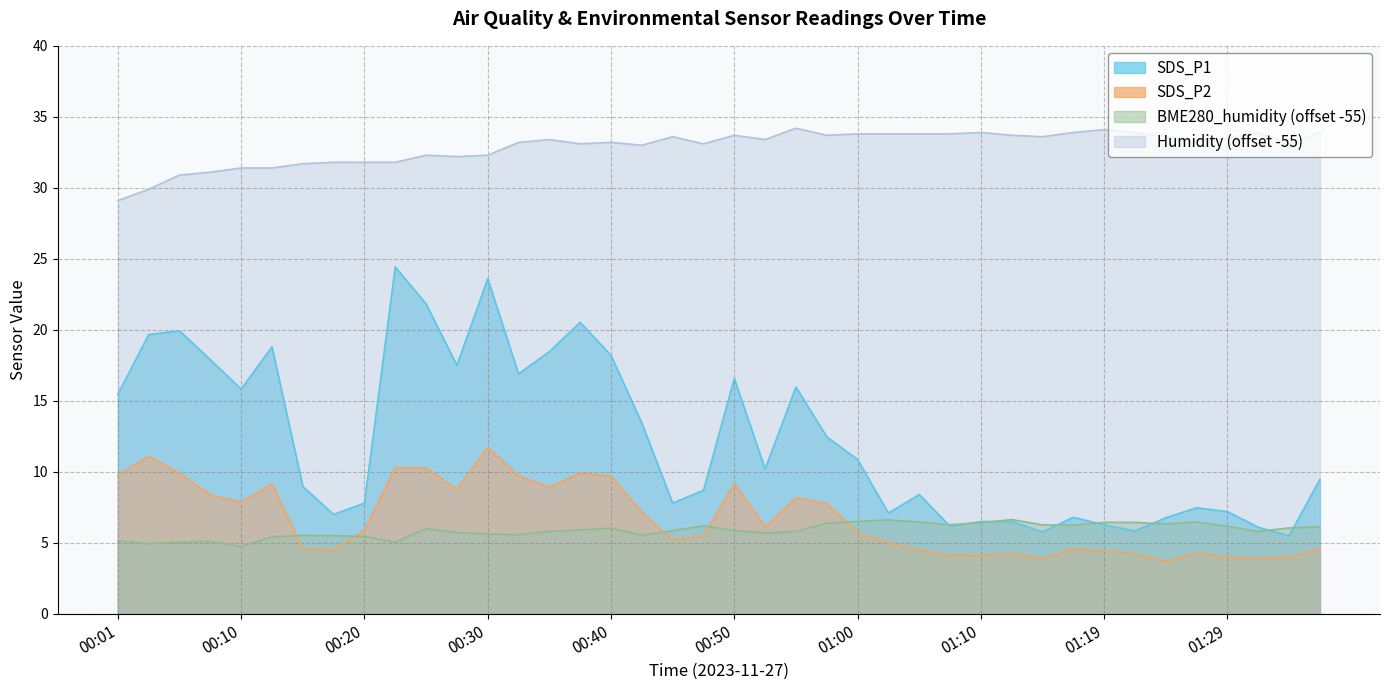

List the series in order of their peak value, highest first.

Humidity (offset -55), SDS_P1, SDS_P2, BME280_humidity (offset -55)